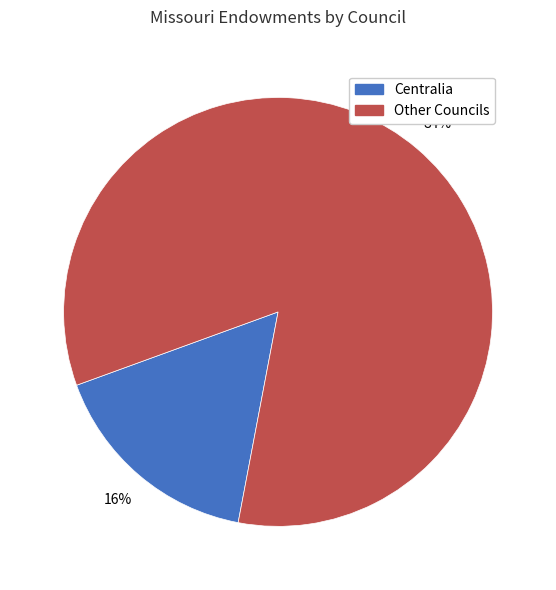

Does any single category account for the majority?

Yes